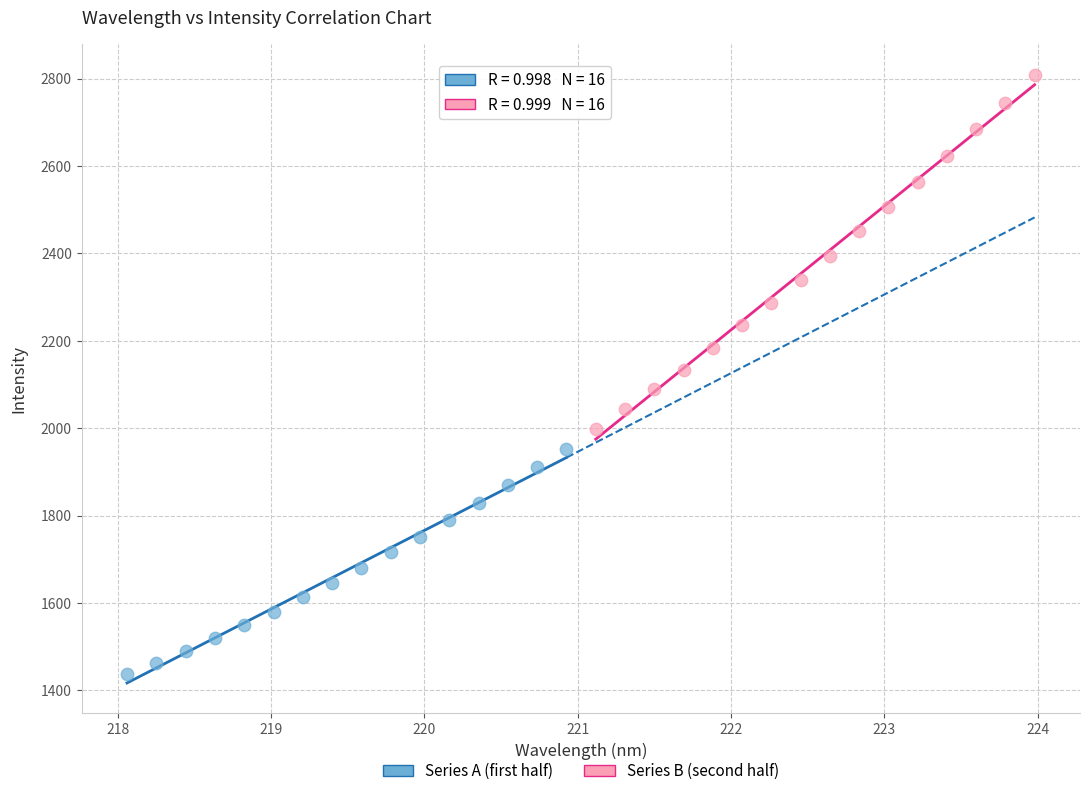

Which series has the largest Y range (max minus min)?

Series B (second half)